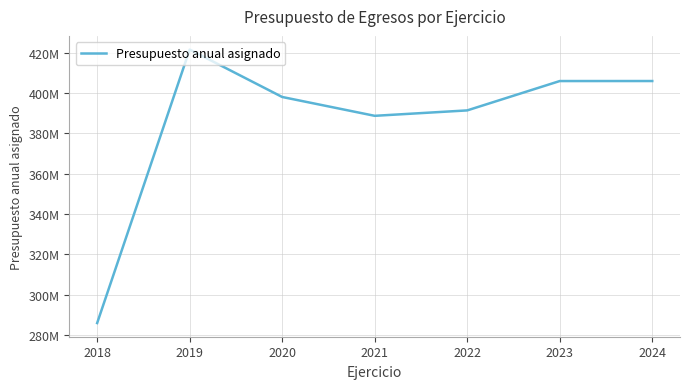

Where is the data nearest to the value 353771585?

2021